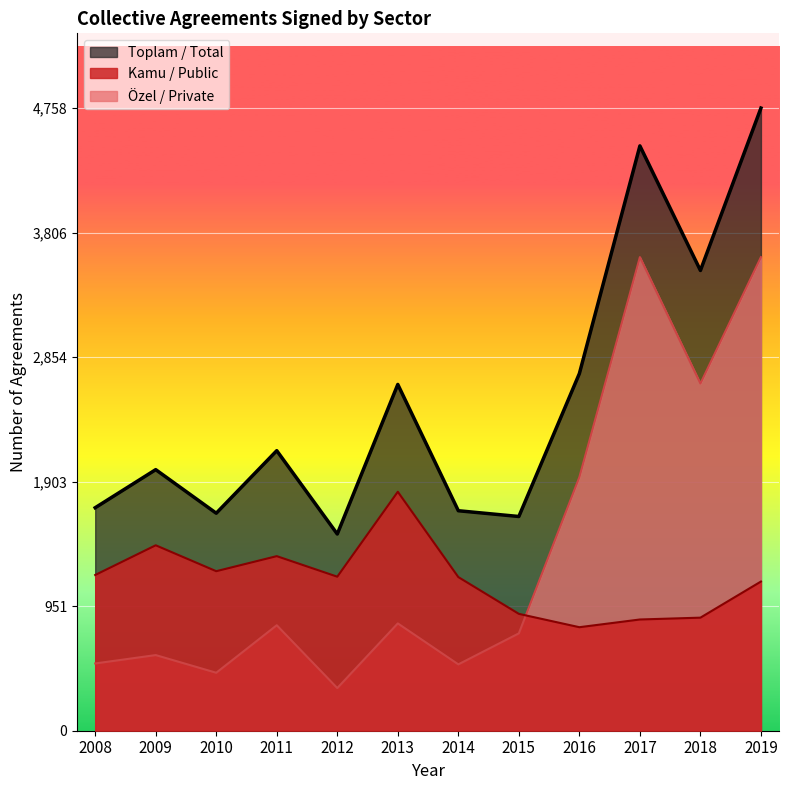

List the series in order of their overall mean, highest first.

Toplam / Total, Özel / Private, Kamu / Public